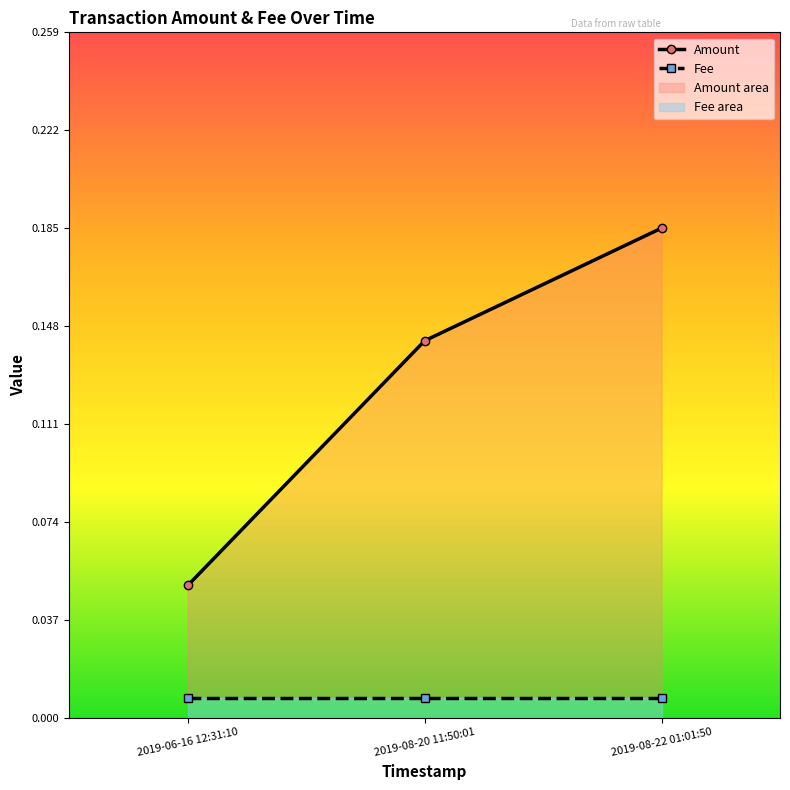

How many categories are shown in the chart?

3